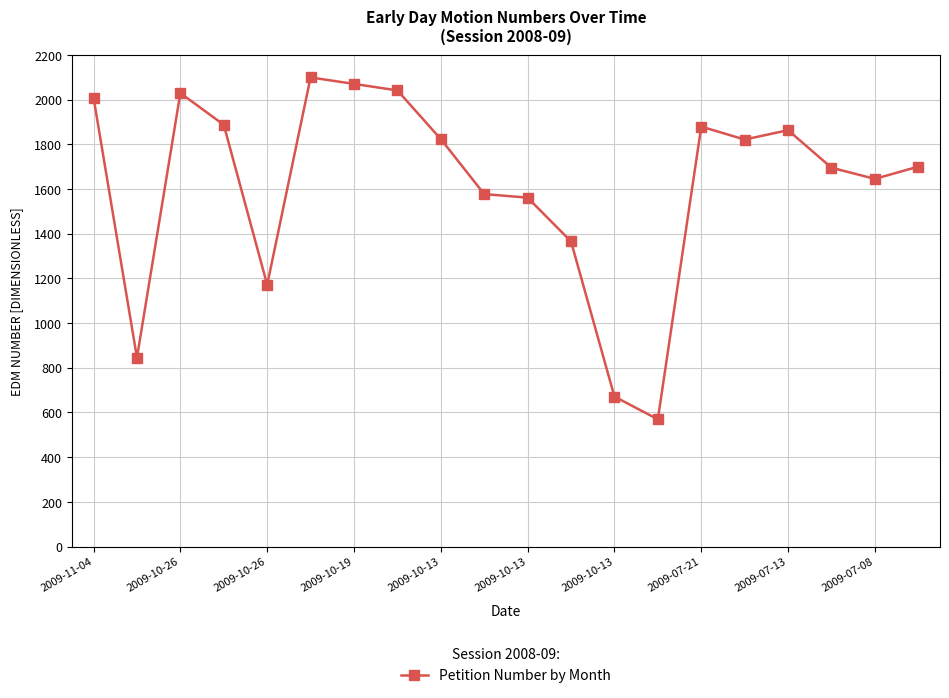

What is the minimum value shown in the chart?

569